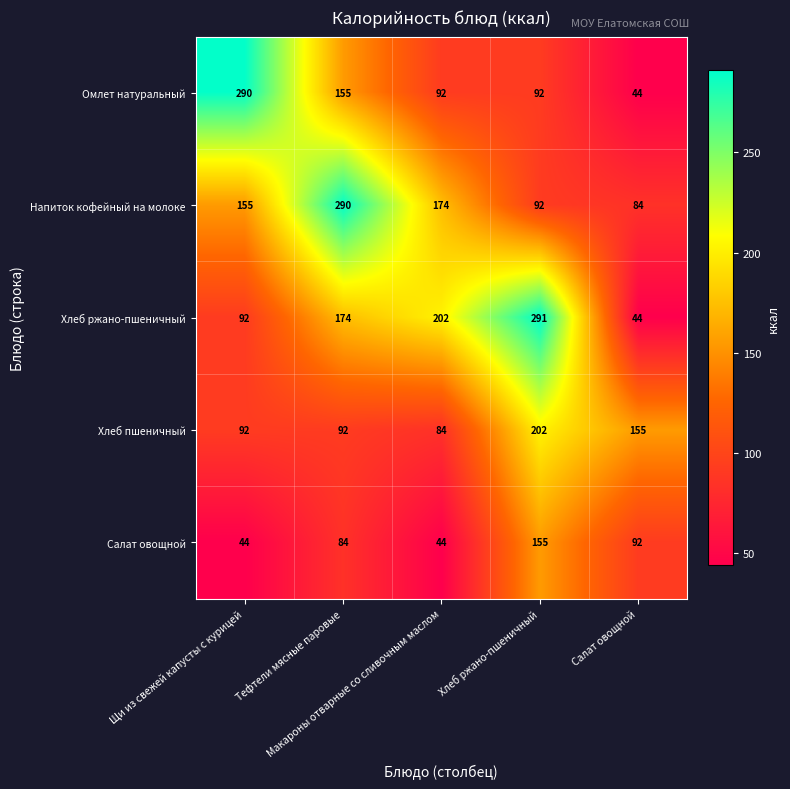

At which category is the sum across all series the highest?

Хлеб ржано-пшеничный